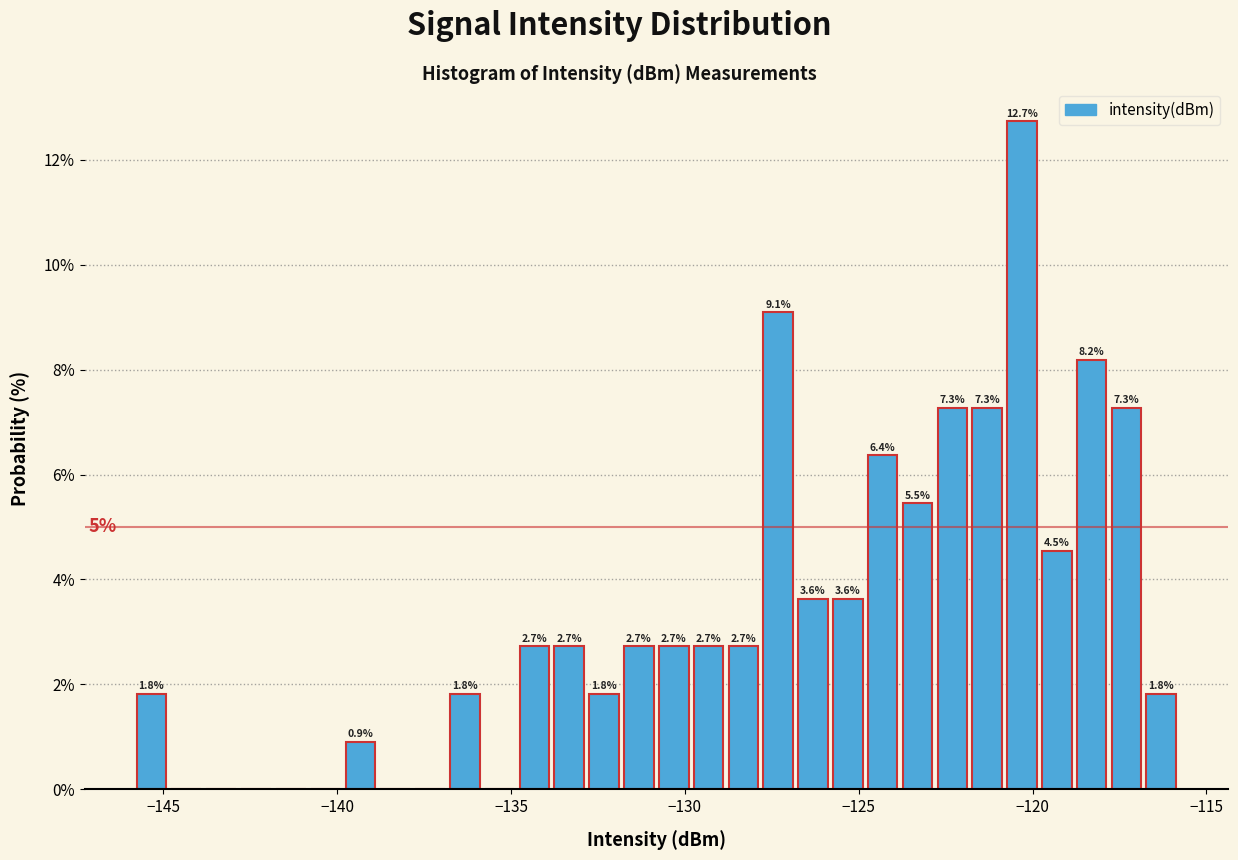

Around what value on the x-axis is the tallest bar? Give the approximate position of its centre, as read against the axis.

-120.5